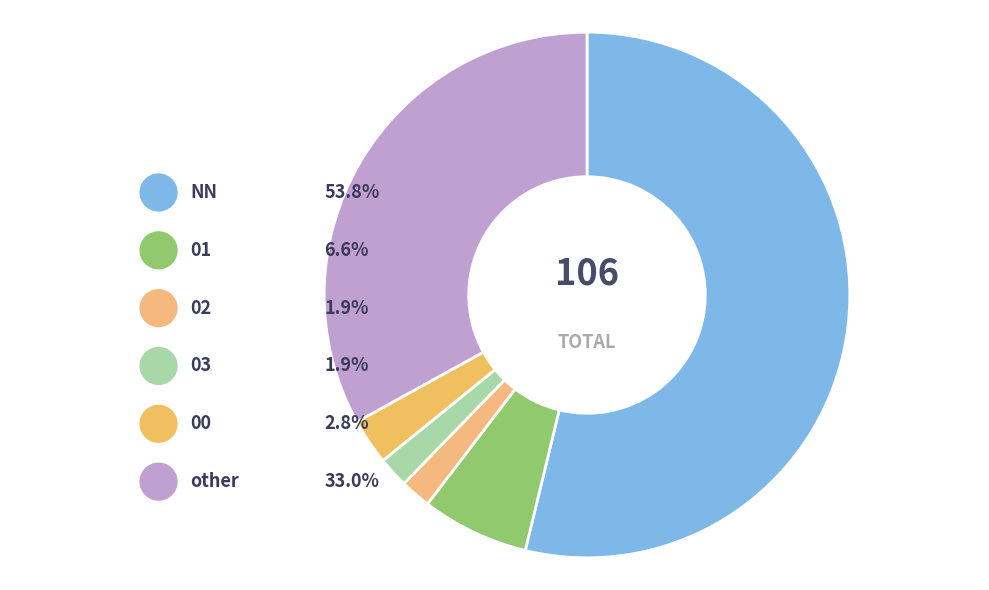

Rank the categories by value from lowest to highest.

02, 03, 00, 01, other, NN